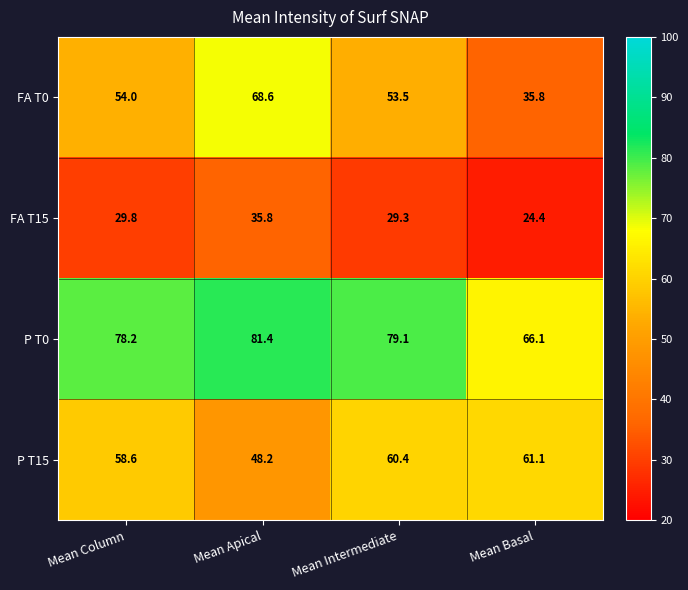

The P T0 series shows 126.3 at Mean Column. True or false?

False